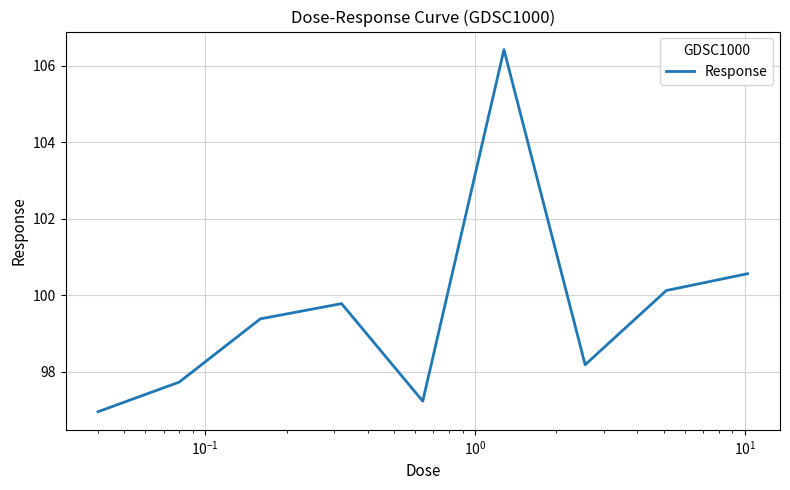

What is the minimum value shown in the chart?

96.9